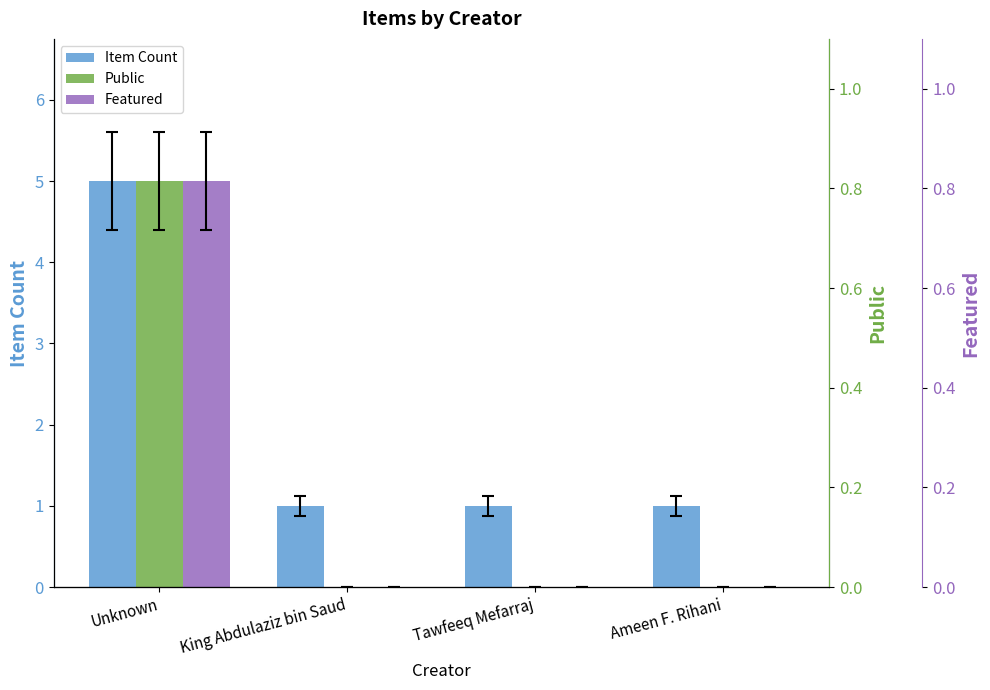

How many bars are there in total?

12